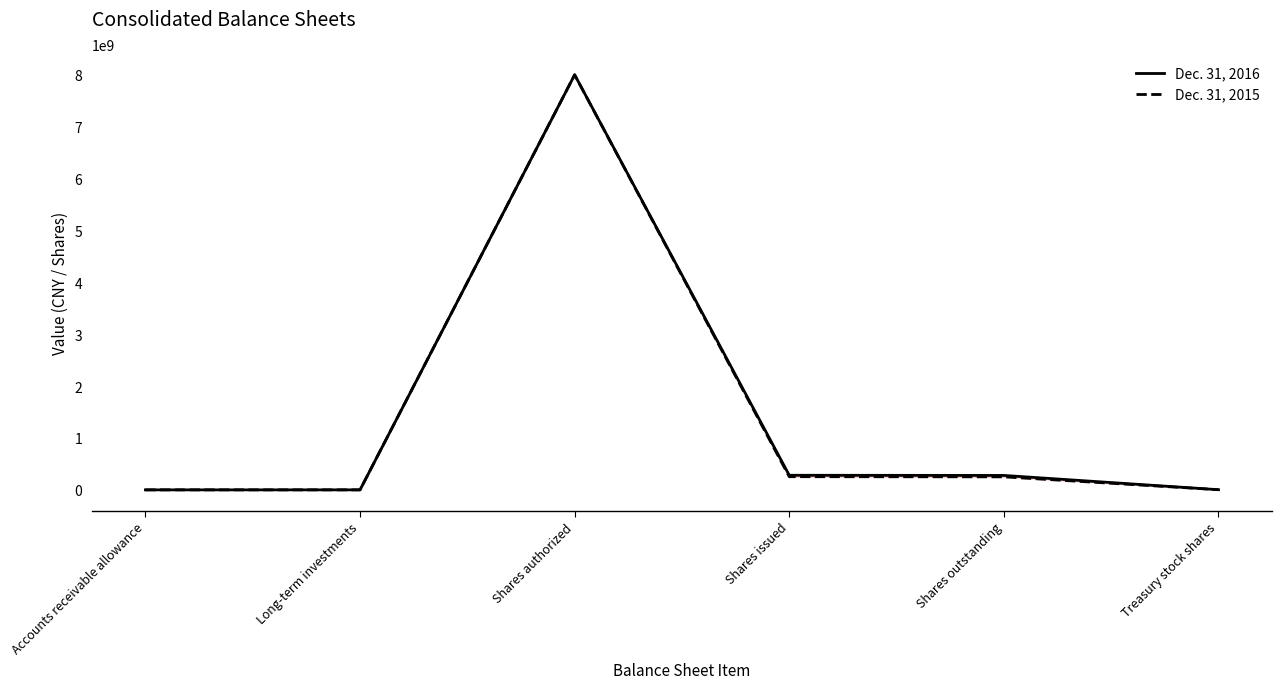

True or false: Dec. 31, 2016 and Dec. 31, 2015 intersect in this chart.

False